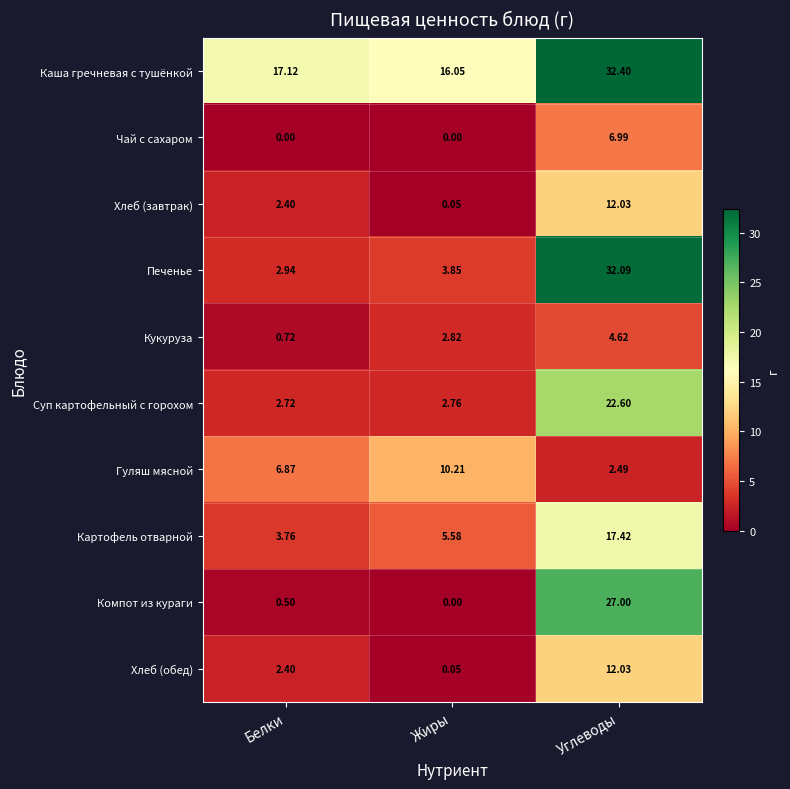

Count the number of categories in the chart.

3